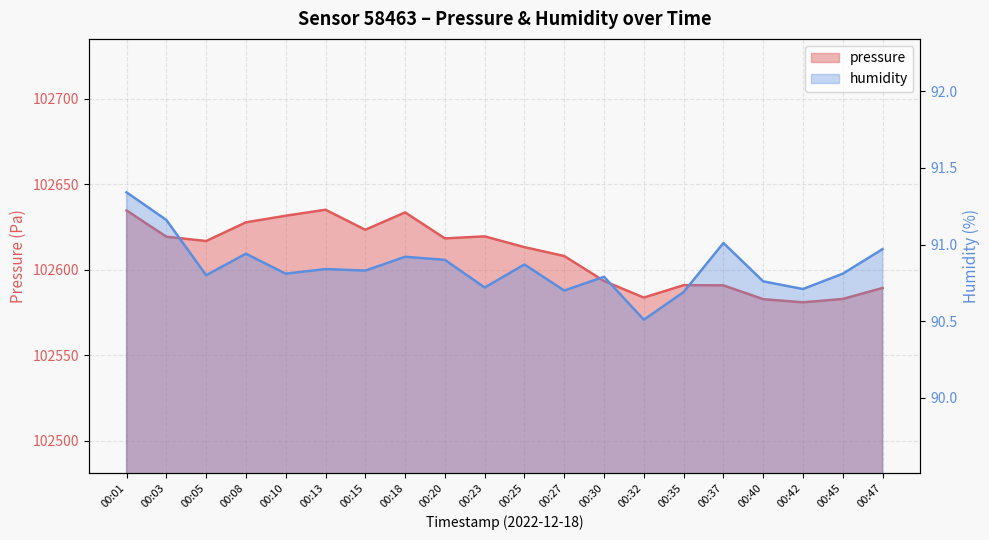

What is the value of the pressure point at the 14th from the left?

102583.7